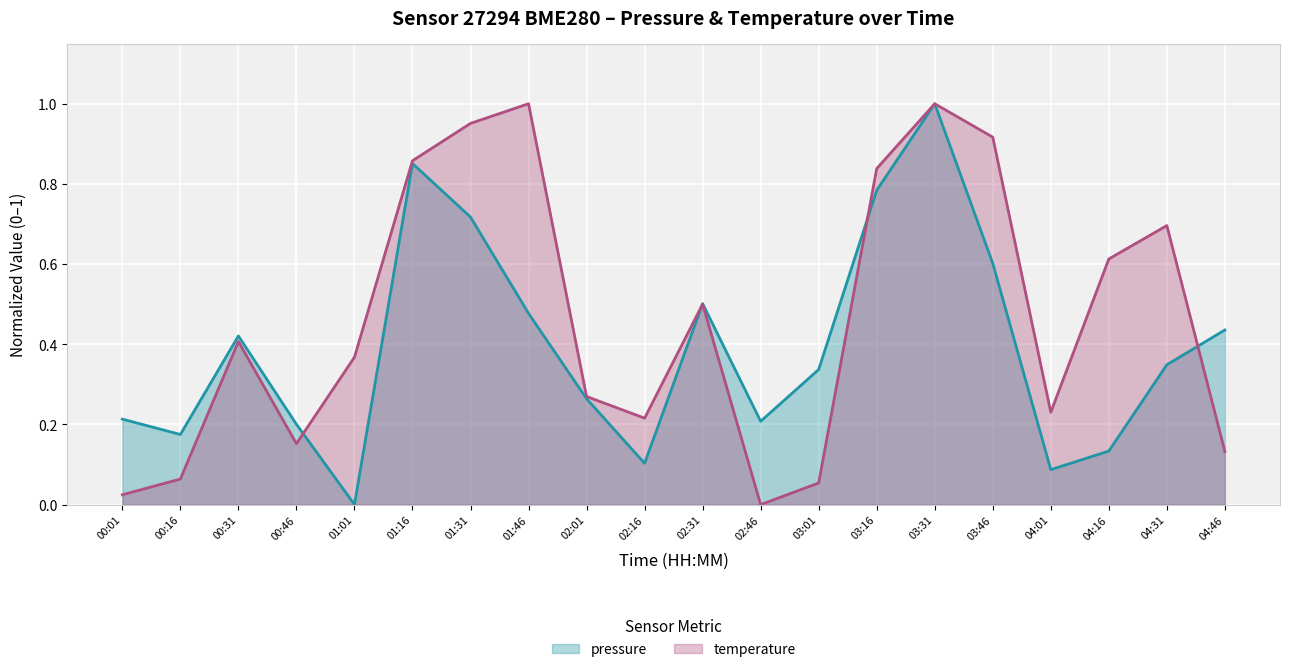

What is the label of the 20th point from the left?

04:46